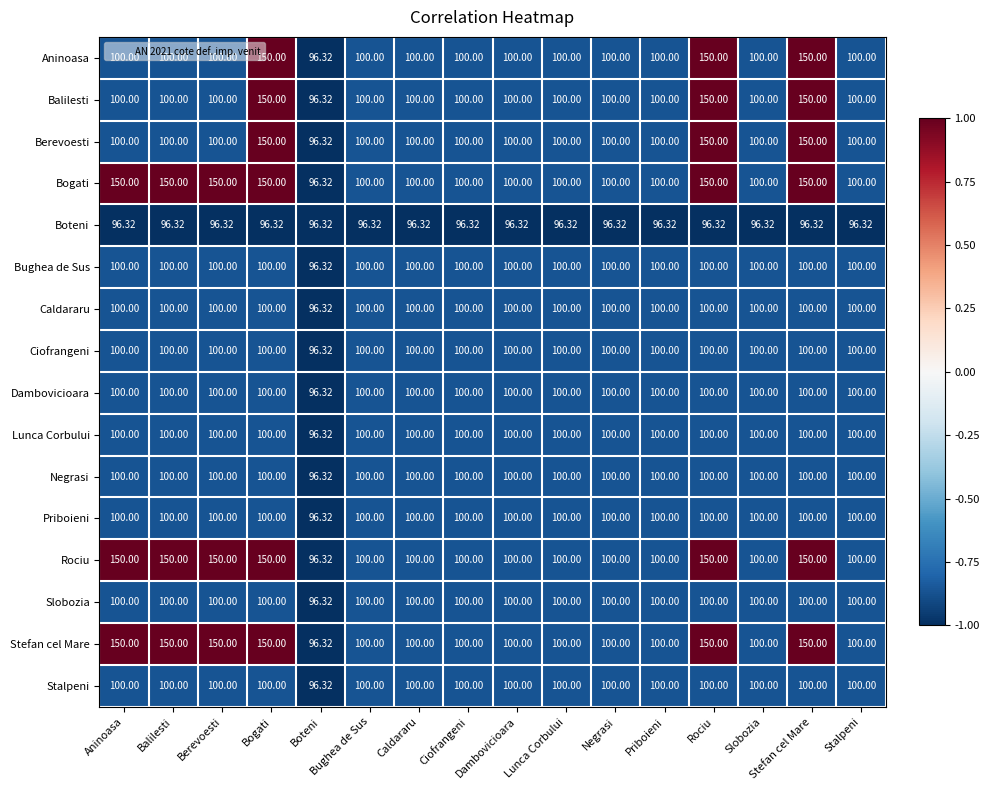

Where is Ciofrangeni nearest to the value 98?

Boteni